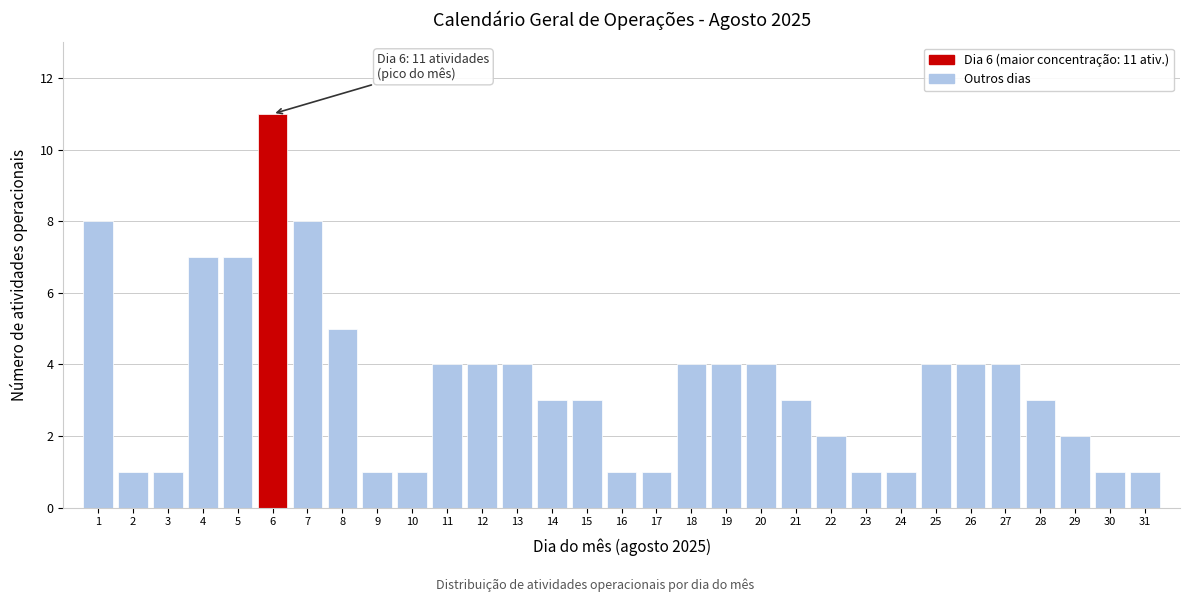

What is the change in value from 14 to 26?

+1